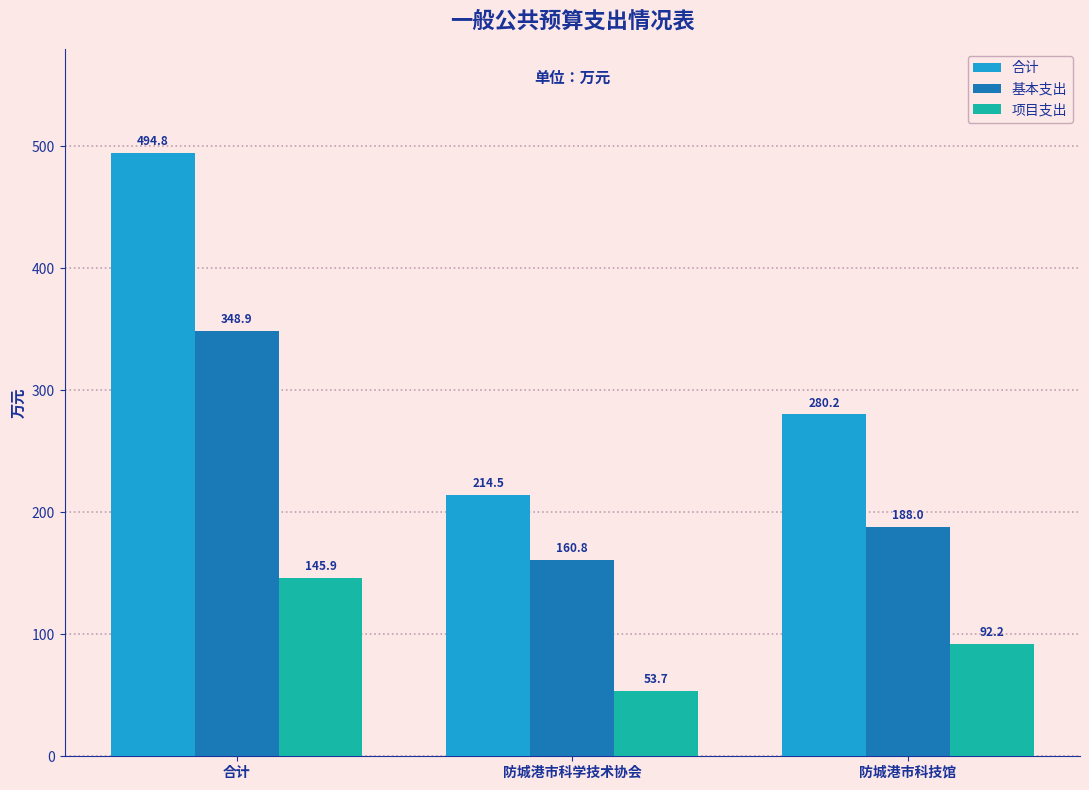

Which series has the largest total across all categories?

合计